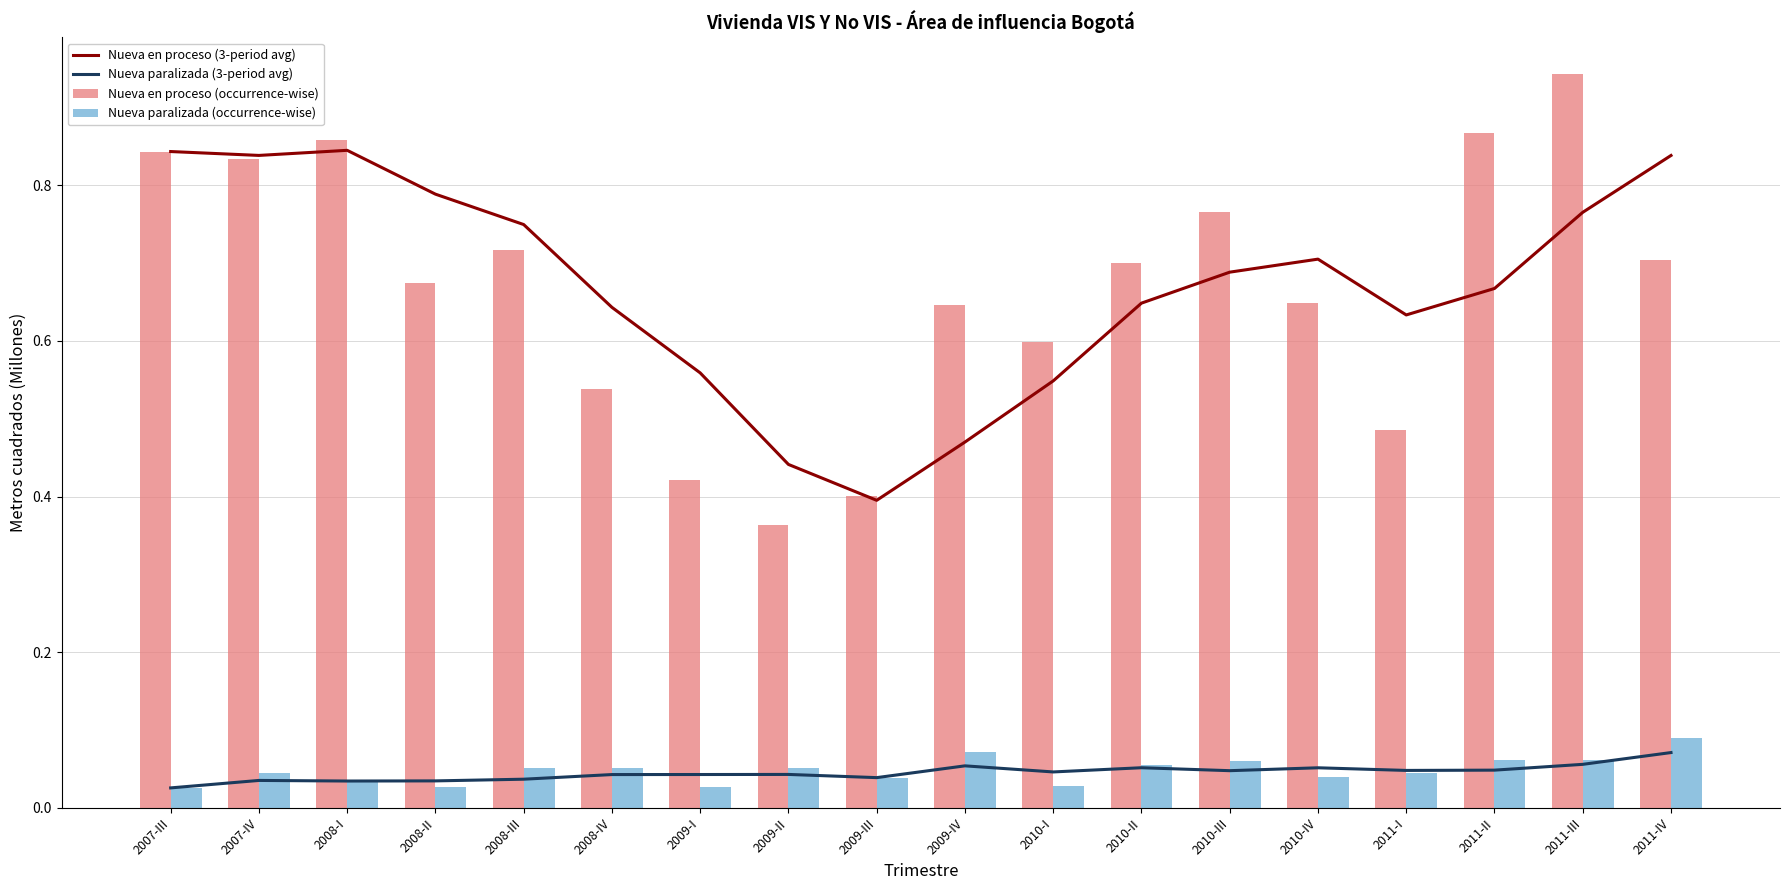

Reading left to right, what are all the values shown in this chart?

Nueva en proceso (3-period avg): 0.8	0.8	0.8	0.8	0.7	0.6	0.6	0.4	0.4	0.5	0.5	0.6	0.7	0.7	0.6	0.7	0.8	0.8
Nueva paralizada (3-period avg): 0.0	0.0	0.0	0.0	0.0	0.0	0.0	0.0	0.0	0.1	0.0	0.1	0.0	0.1	0.0	0.0	0.1	0.1
Nueva en proceso (occurrence-wise): 0.8	0.8	0.9	0.7	0.7	0.5	0.4	0.4	0.4	0.6	0.6	0.7	0.8	0.6	0.5	0.9	0.9	0.7
Nueva paralizada (occurrence-wise): 0.0	0.0	0.0	0.0	0.1	0.1	0.0	0.1	0.0	0.1	0.0	0.1	0.1	0.0	0.0	0.1	0.1	0.1